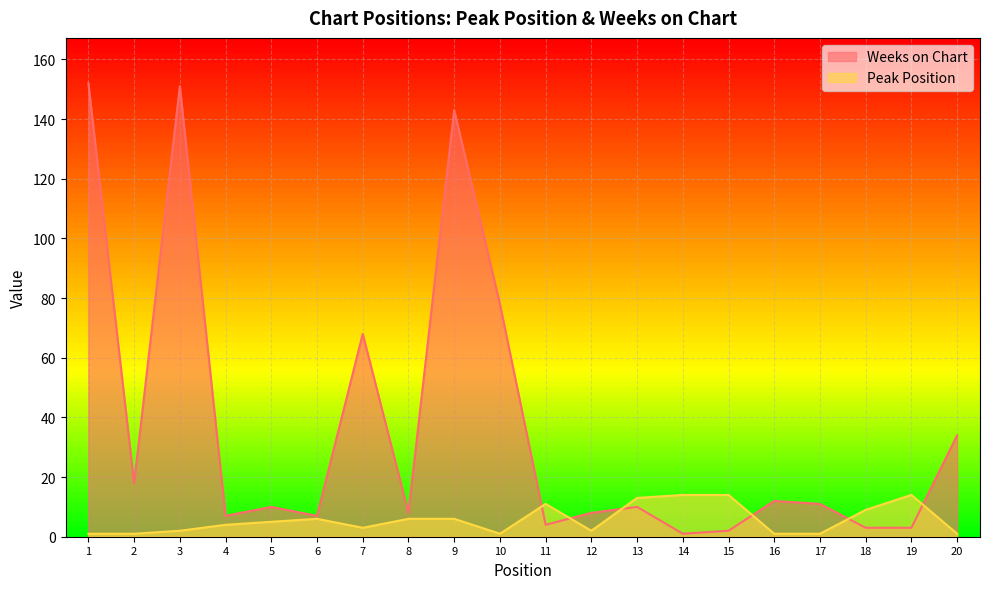

Which series has the largest range (max minus min)?

Weeks on Chart